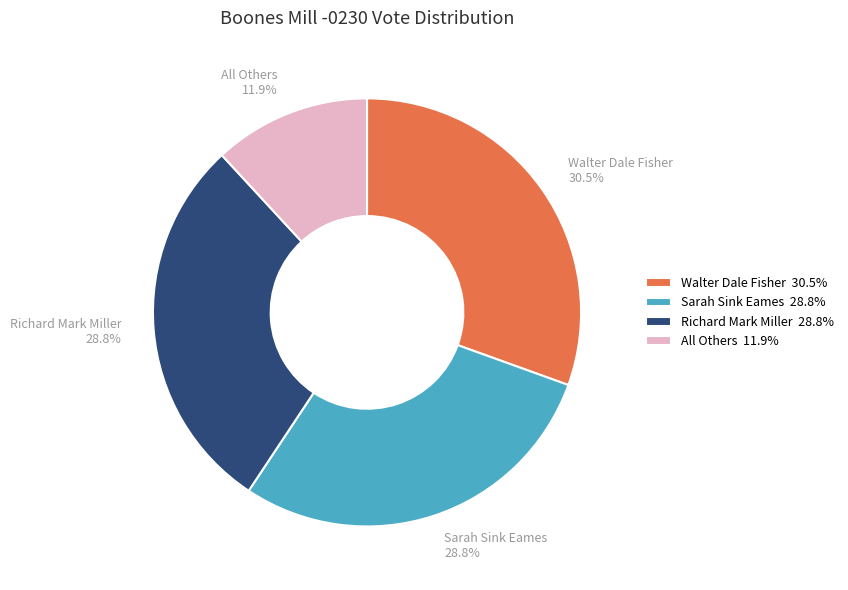

Is the sum of All Others and Walter Dale Fisher greater than half?

No